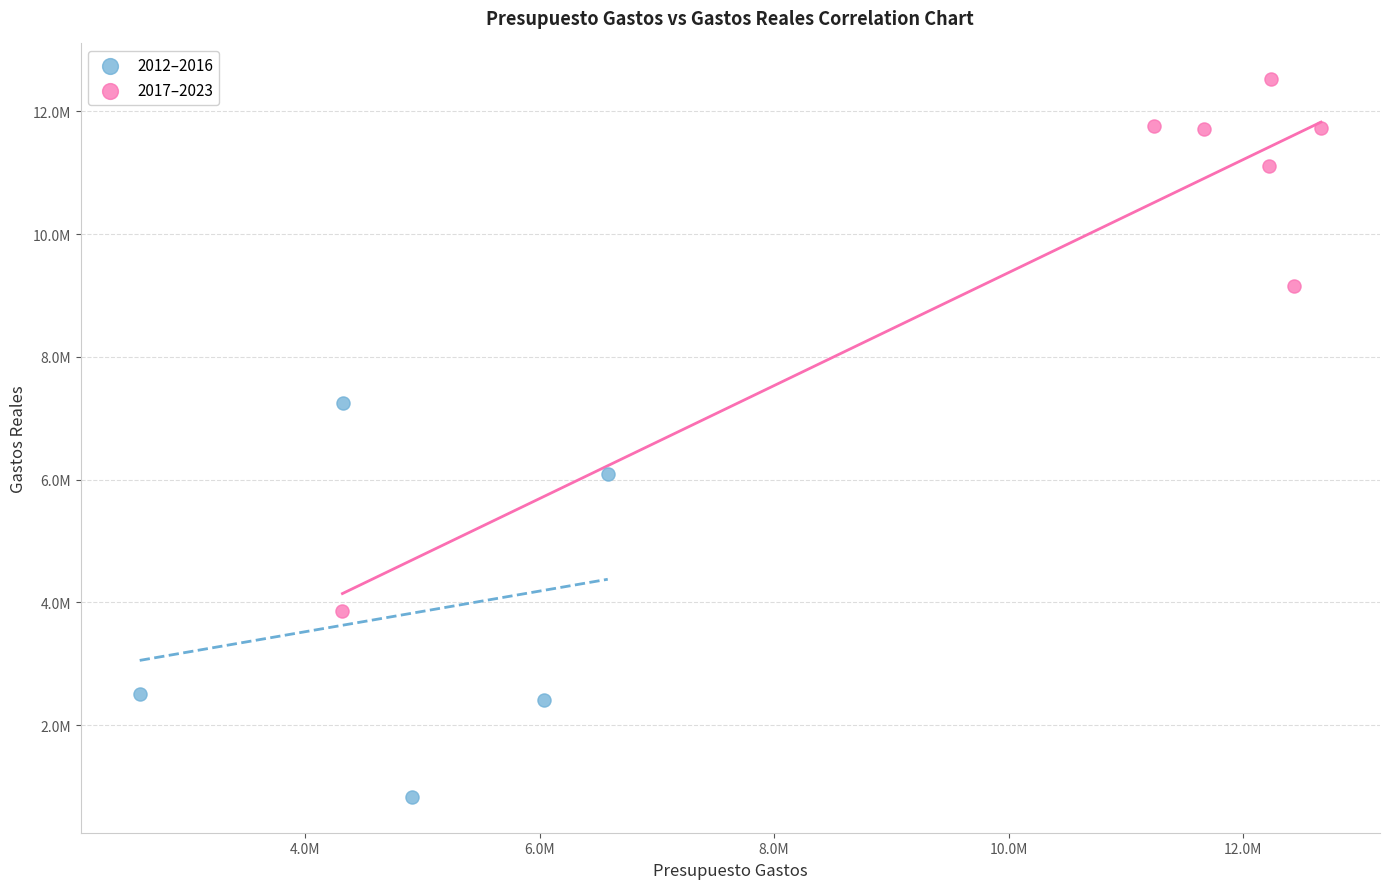

Which series contains the highest Y value?

2017–2023